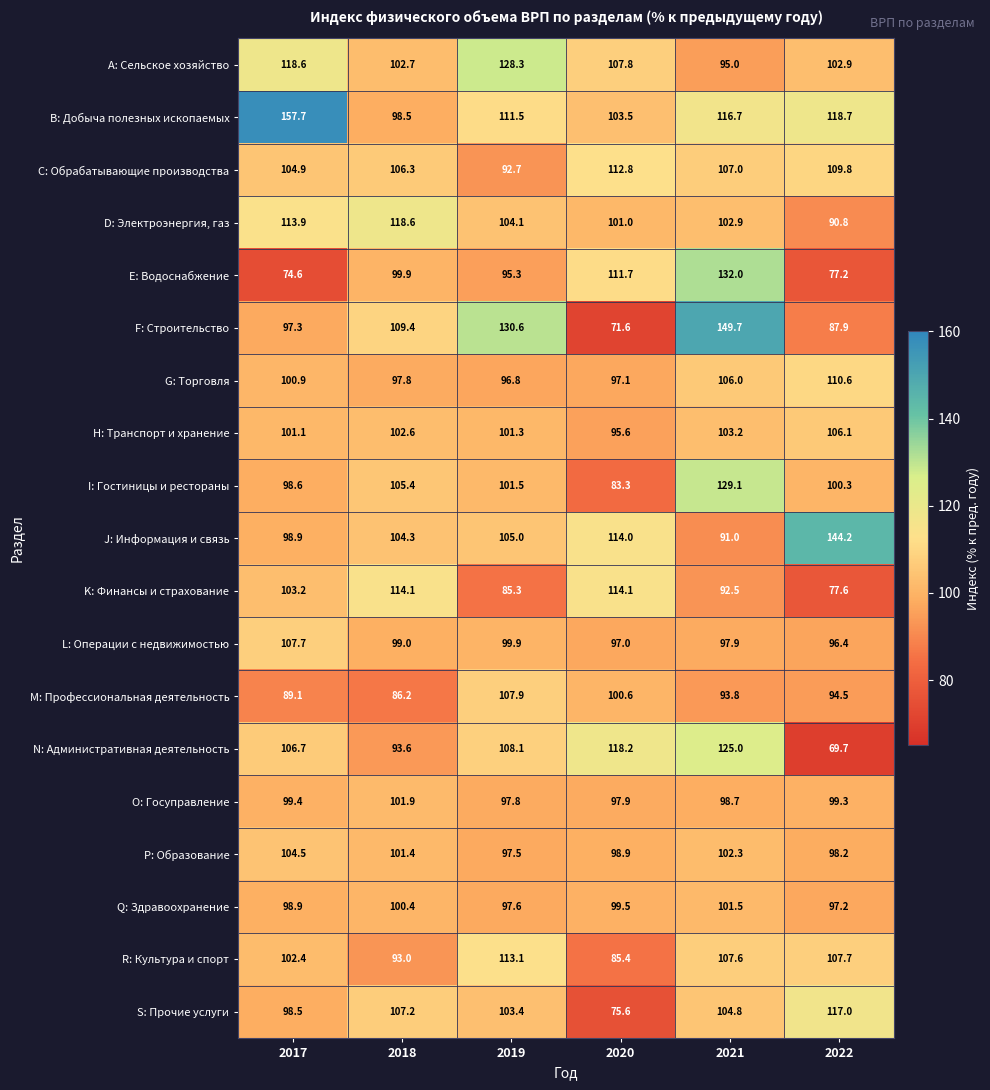

At which label does A: Сельское хозяйство first exceed 107?

2017